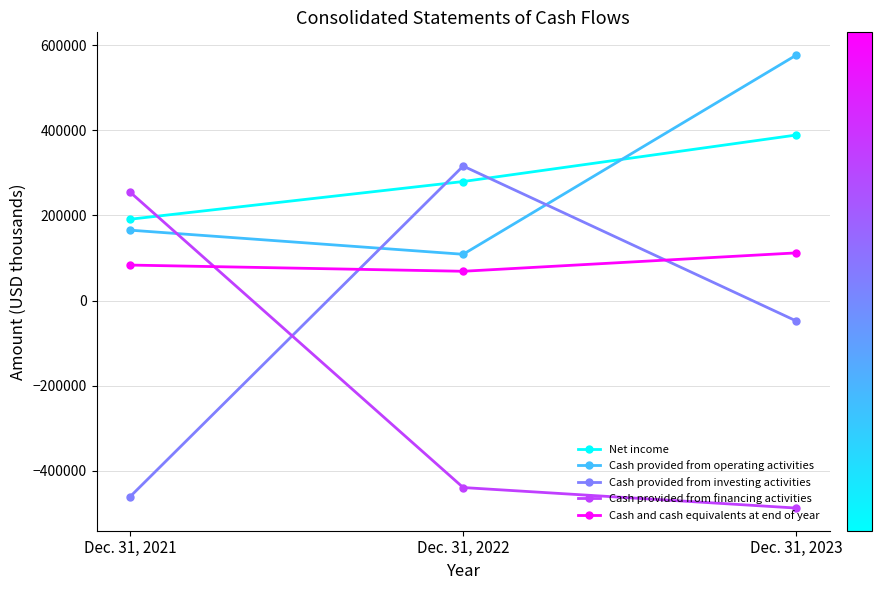

Is the value of Cash and cash equivalents at end of year at Dec. 31, 2023 greater than the value of Cash provided from investing activities at Dec. 31, 2023?

Yes